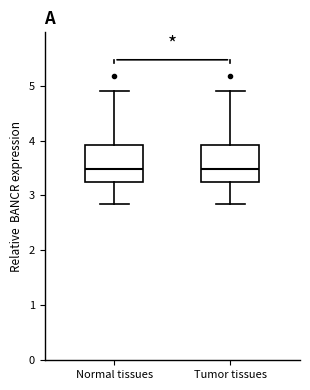

Where is the upper edge of the box for Normal tissues on the y-axis? The values are not printed on the chart, so give them approximately, as read against the axis.

3.9